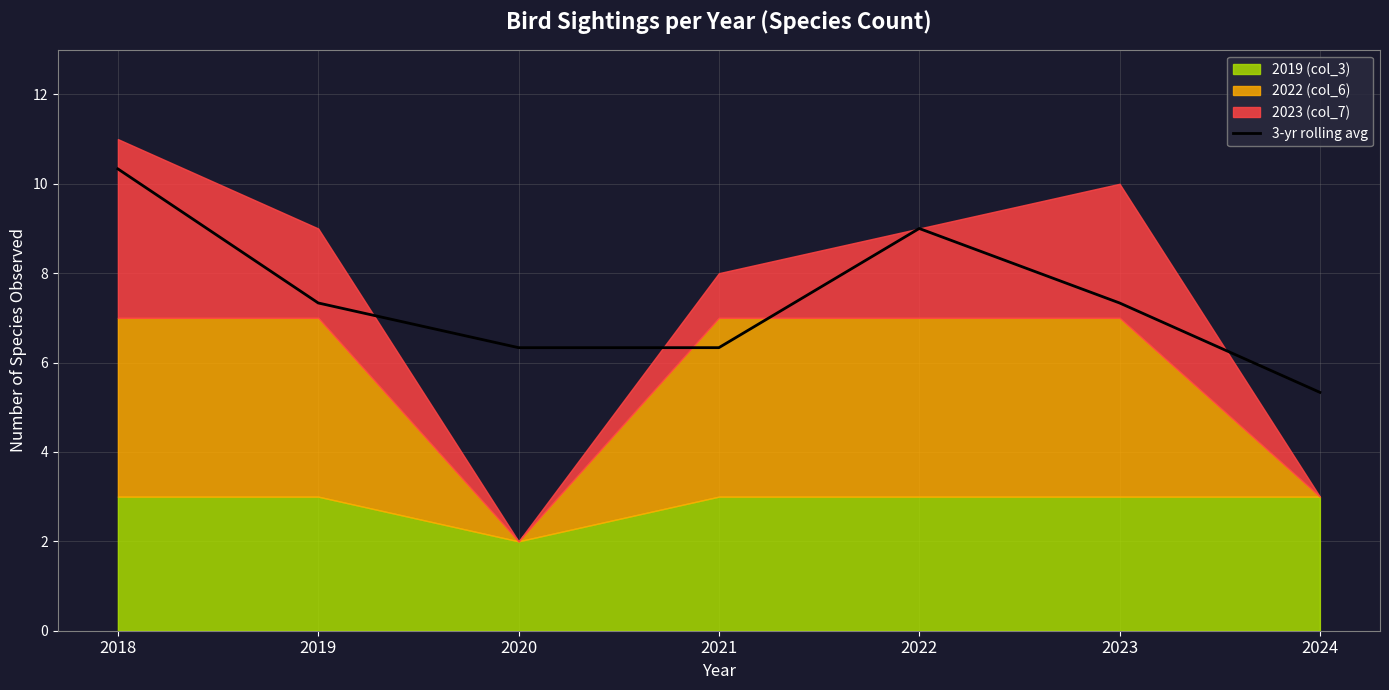

Reading left to right, extract all data points from this chart.

10.3	7.3	6.3	6.3	9.0	7.3	5.3